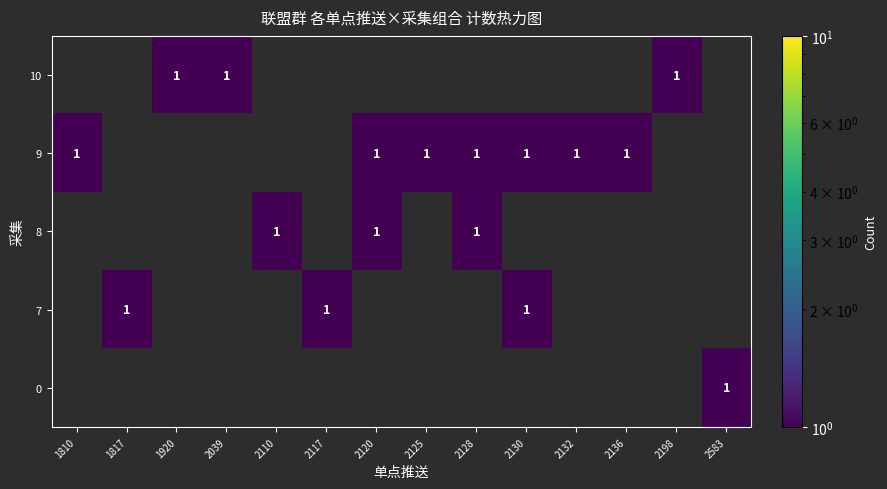

What is the total value across all series at 2039?

1